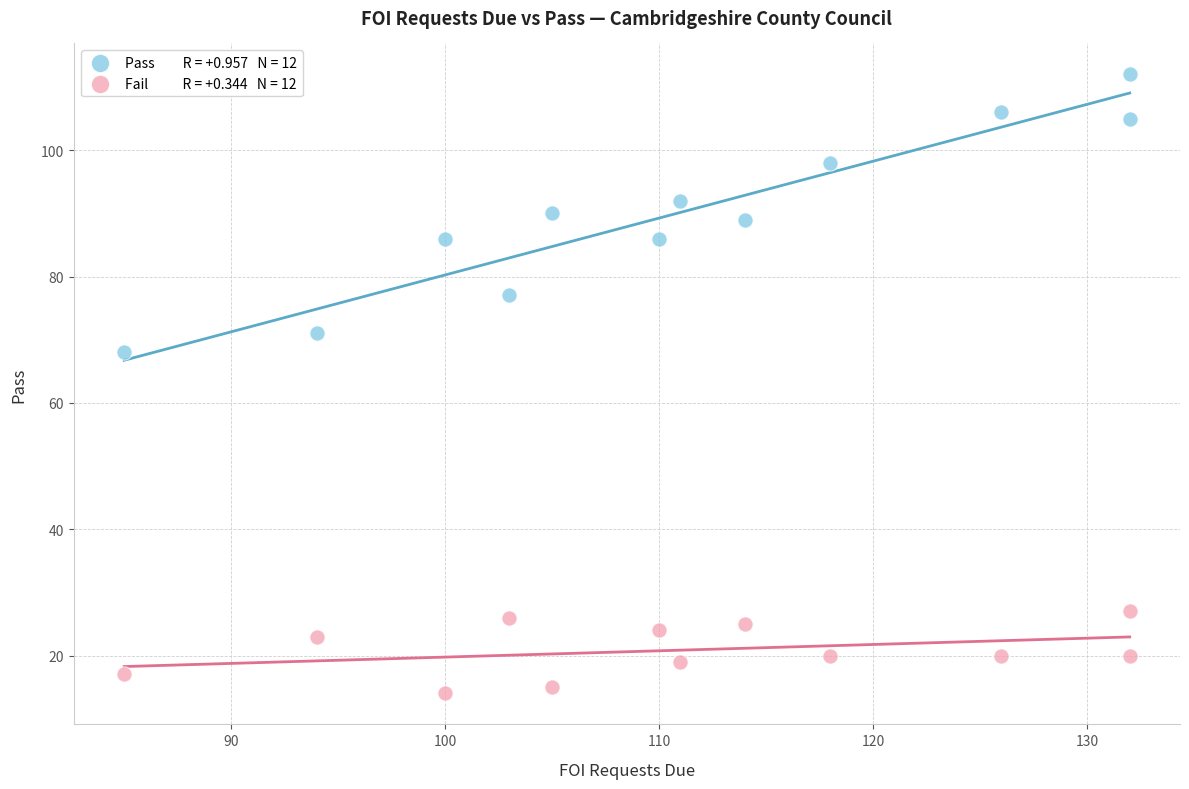

Across all data points, what is the range of Y values (max minus min)?

98